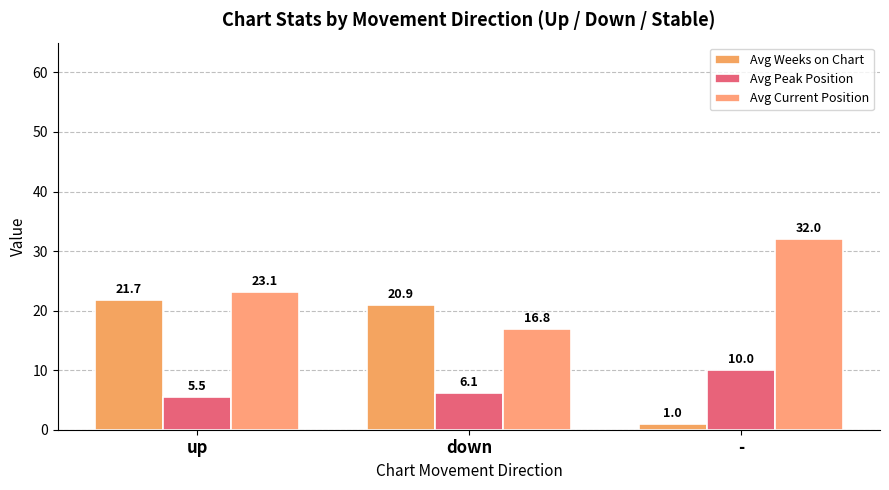

Which category has the highest value across all series?

-